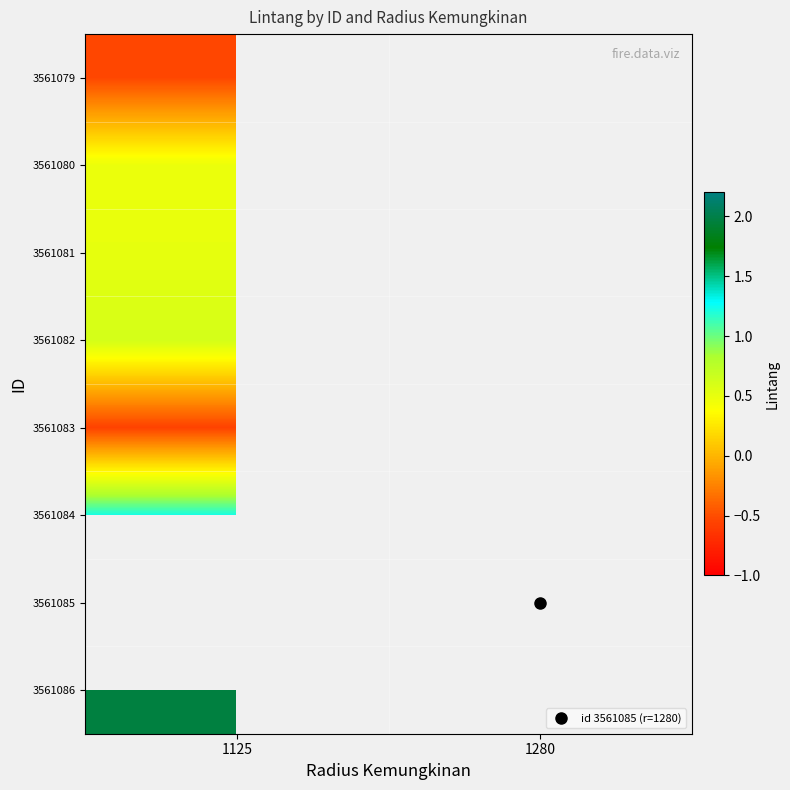

At which label does 3561081 reach its peak?

1125